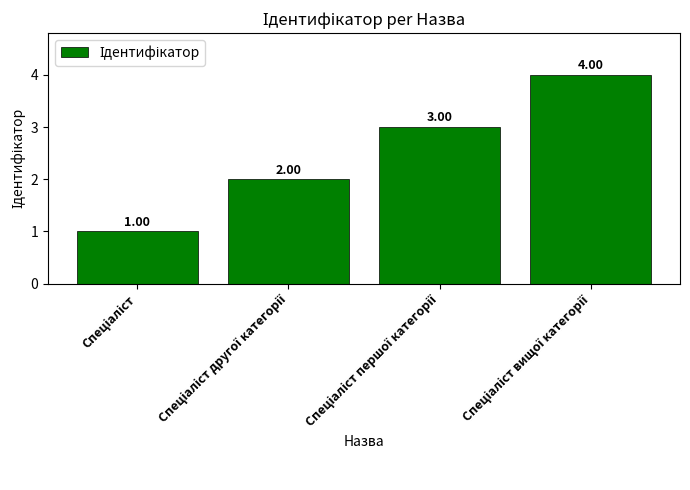

What is the difference between the maximum and minimum values?

3